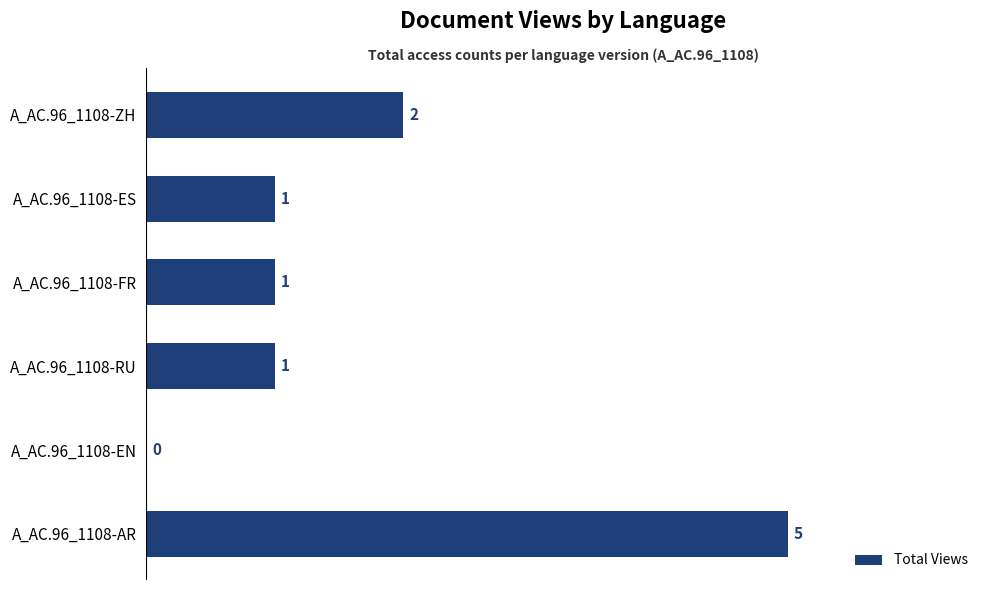

Are the bars horizontal?

Yes